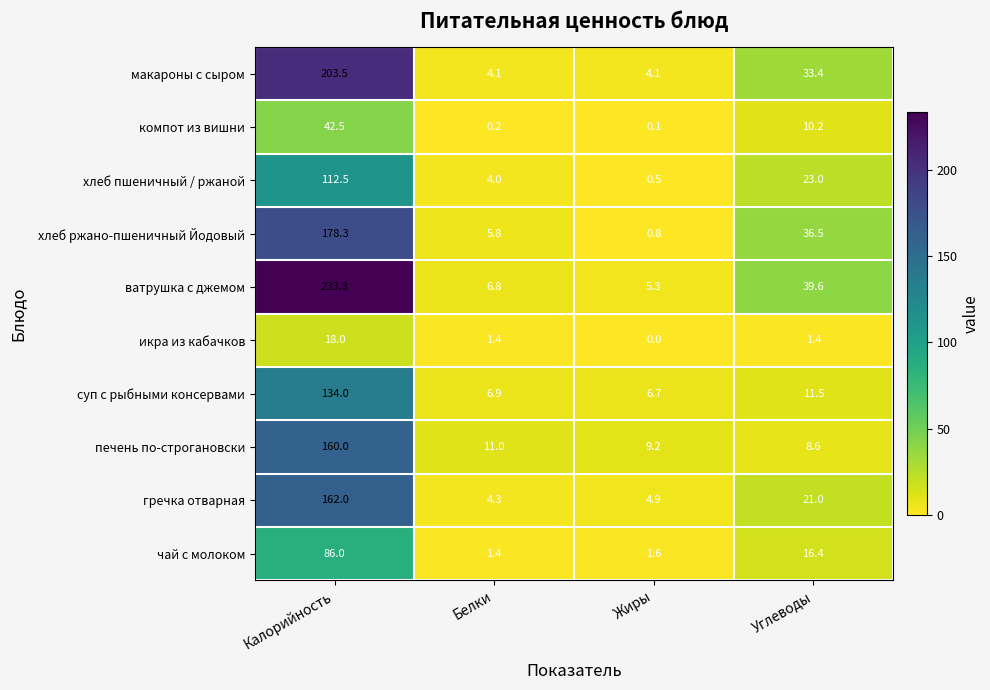

What is the spread (max minus min) of values at Жиры?

9.2